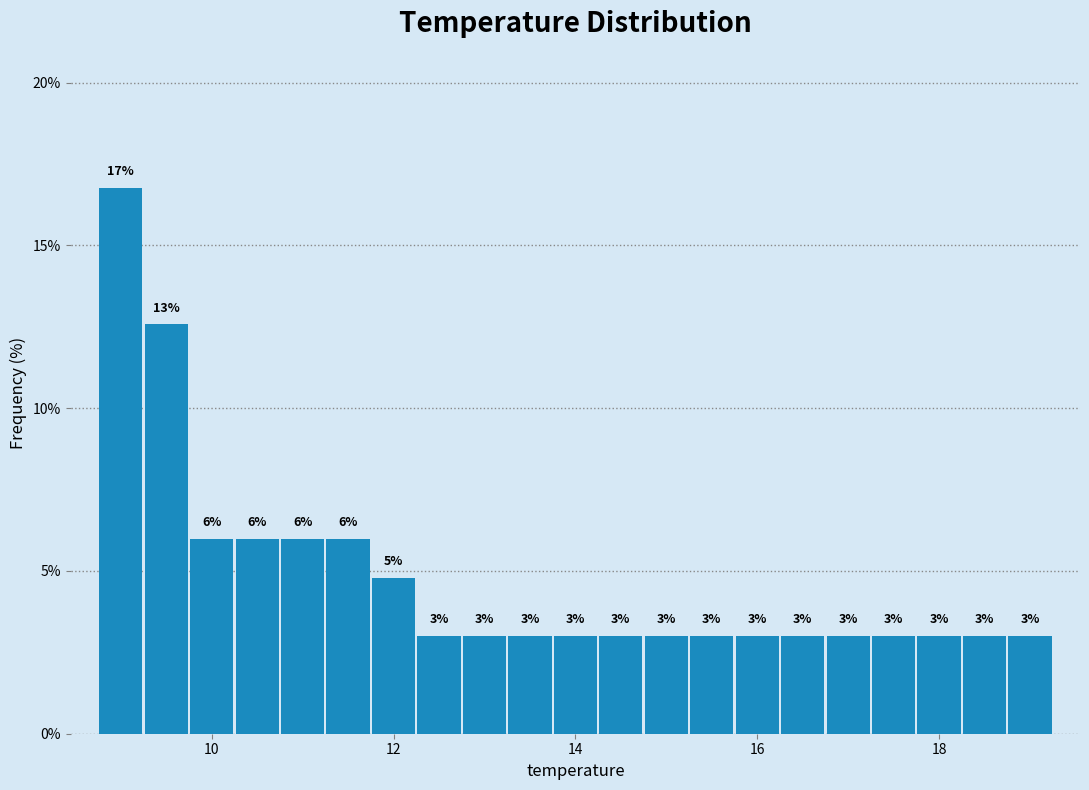

Around what value on the x-axis is the tallest bar? Give the approximate position of its centre, as read against the axis.

9.0